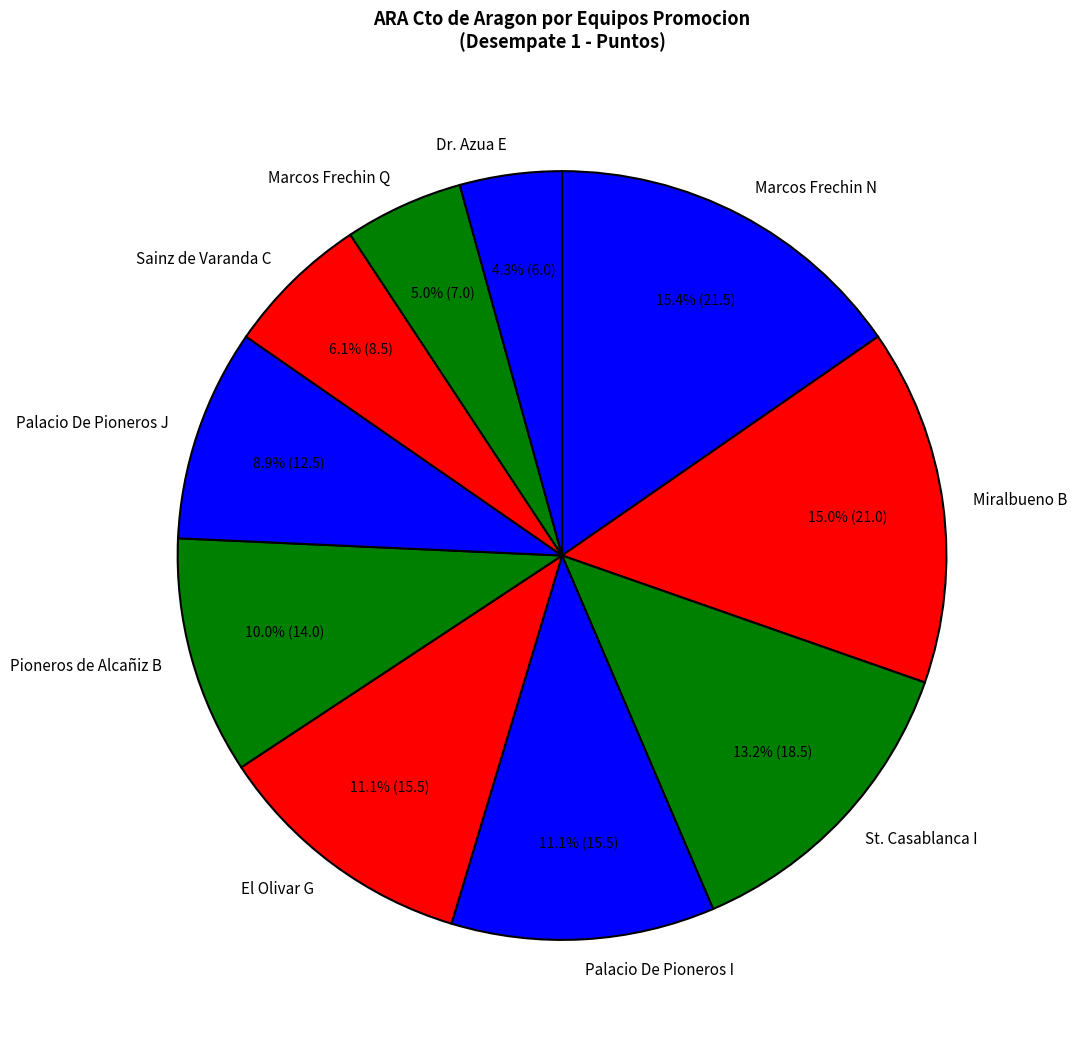

How many segments does this pie chart have?

10